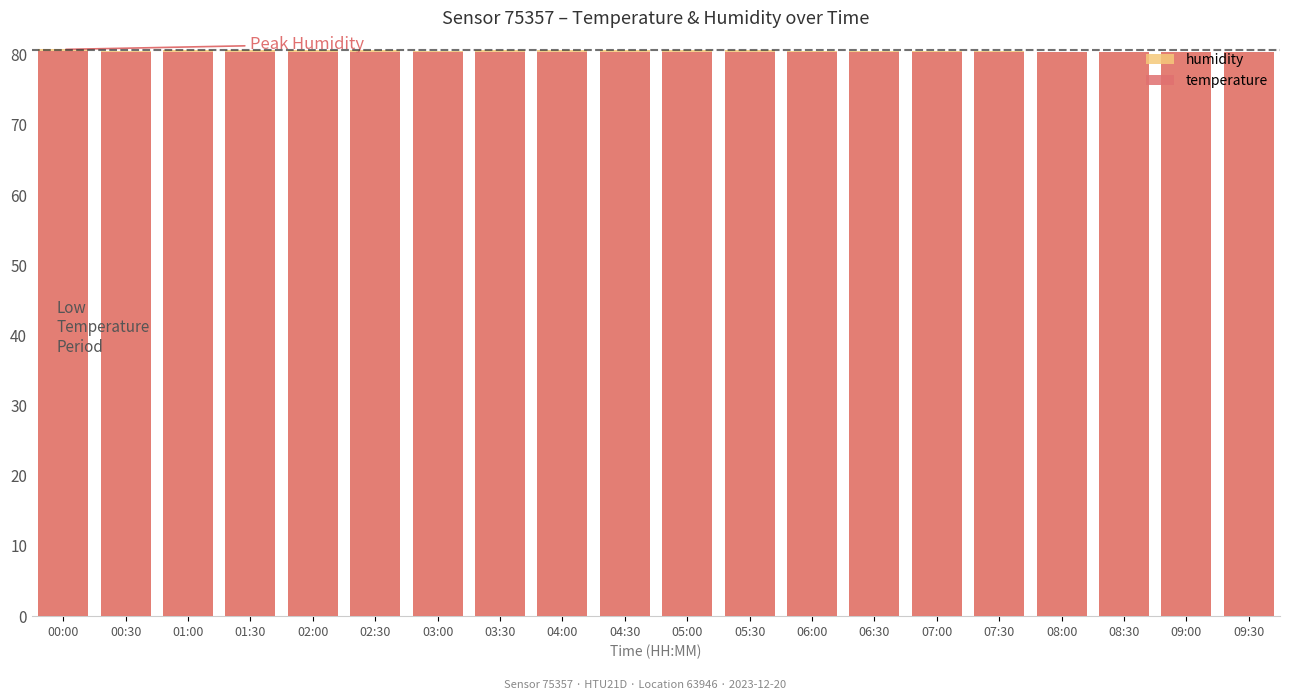

List the labels in order of humidity value, smallest first.

09:30, 09:00, 08:30, 08:00, 07:30, 07:00, 06:30, 03:00, 00:30, 06:00, 02:30, 01:00, 02:00, 05:30, 04:00, 01:30, 05:00, 03:30, 04:30, 00:00